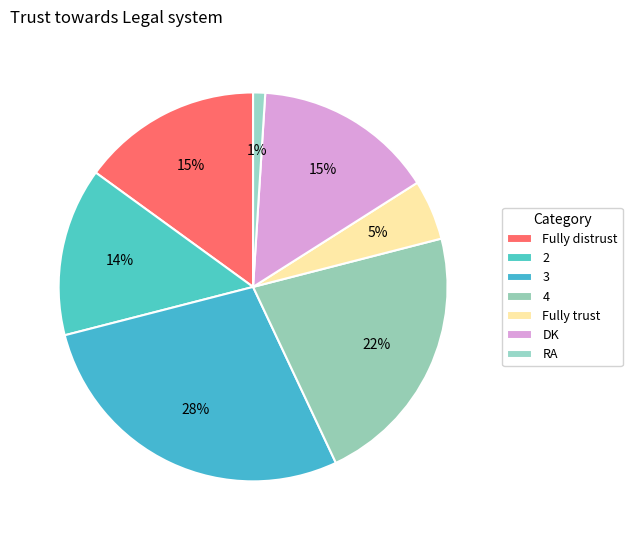

Which slice is the smallest?

RA